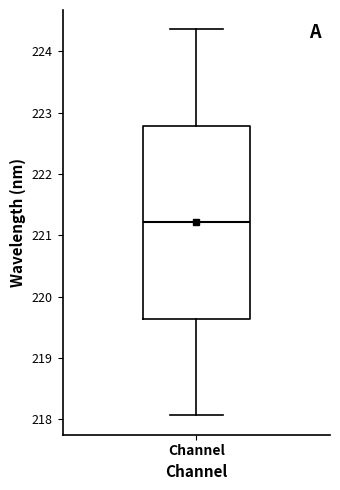

Where is the lower edge of the box for Channel on the y-axis? The values are not printed on the chart, so give them approximately, as read against the axis.

219.6